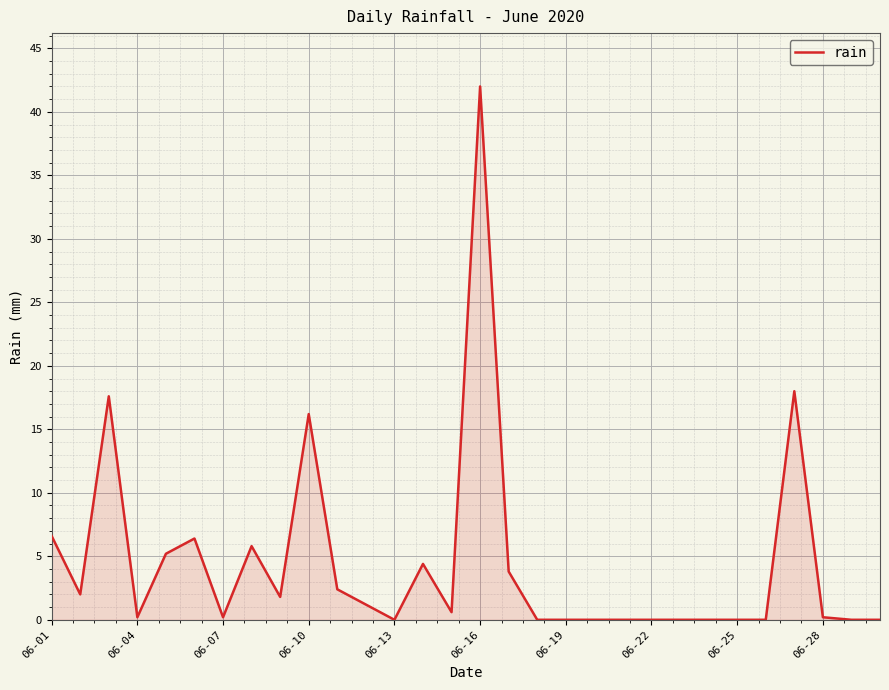

What is the difference between the maximum and minimum values?

42.0